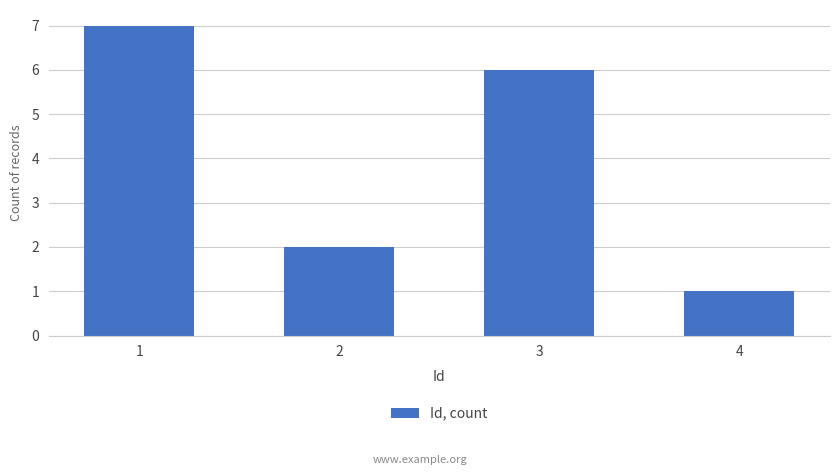

Reading left to right, transcribe all the data shown in this chart.

1=7	2=2	3=6	4=1